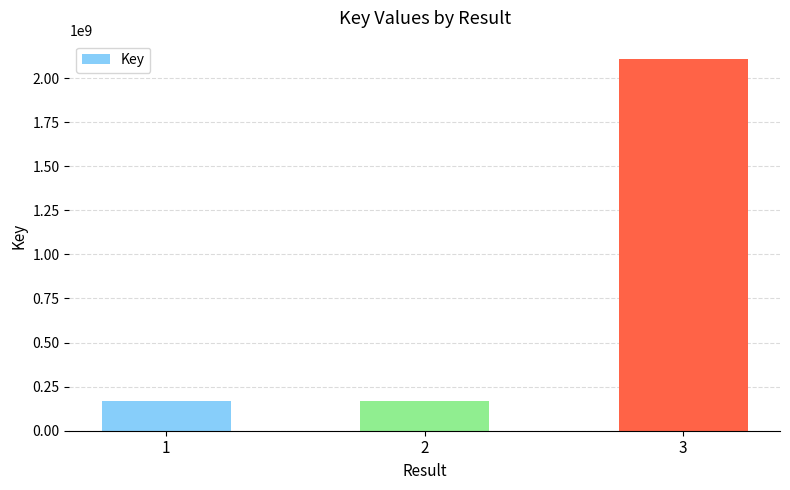

What is the difference between the maximum and minimum values?

1939295119